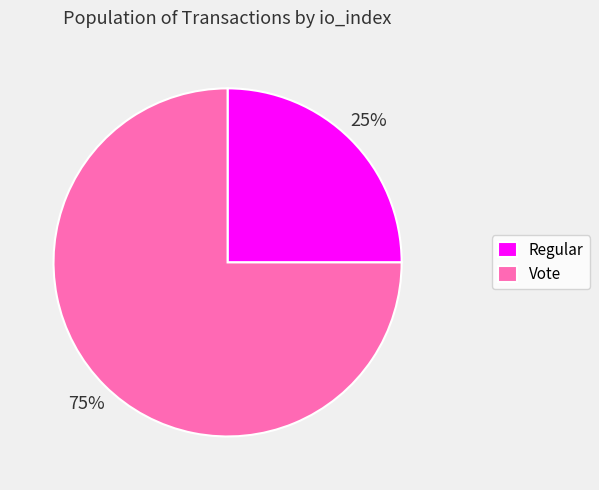

Rank the categories by value from highest to lowest.

Vote, Regular